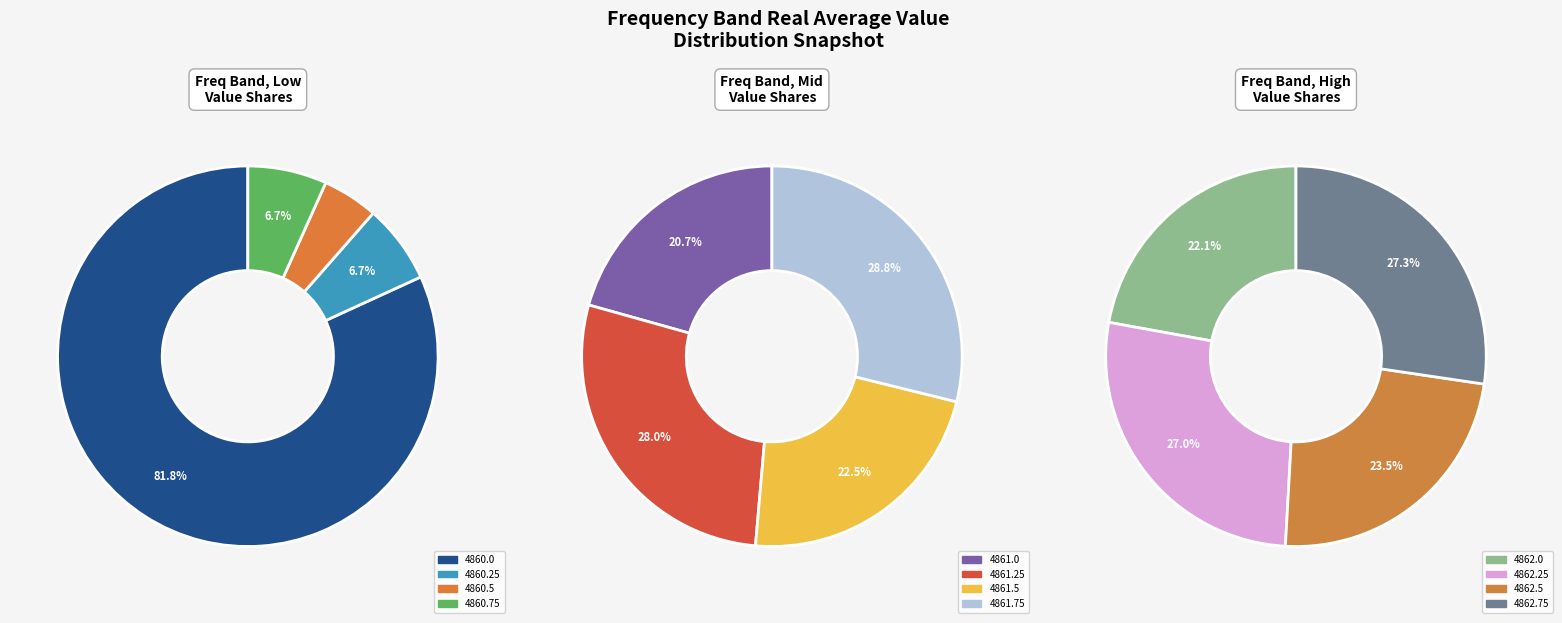

Which slice is the smallest?

4860.5